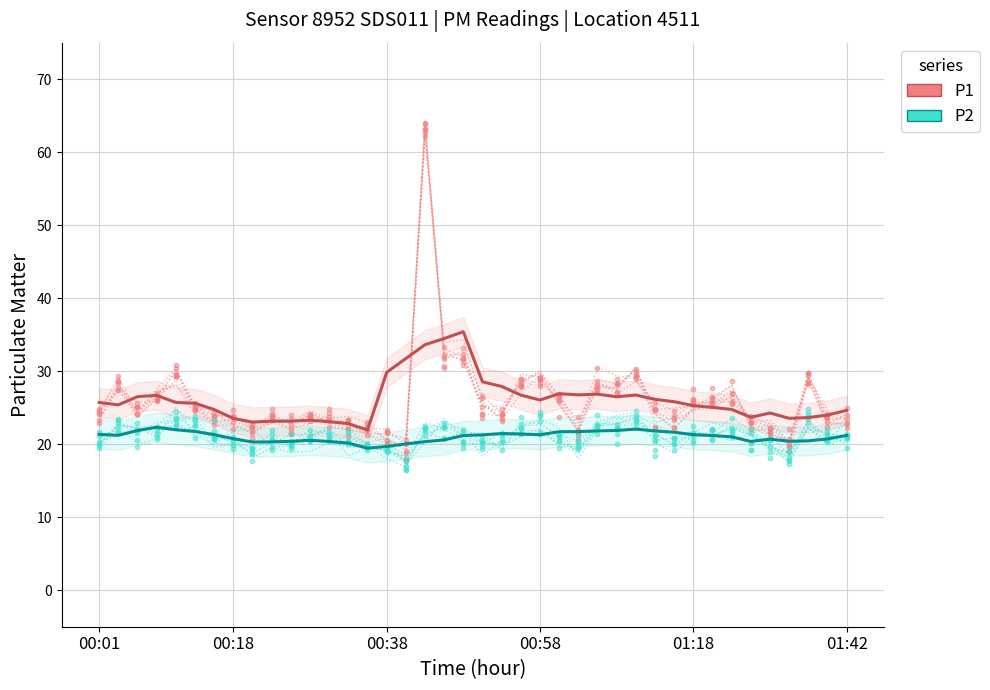

Which series contains the lowest Y value?

P2